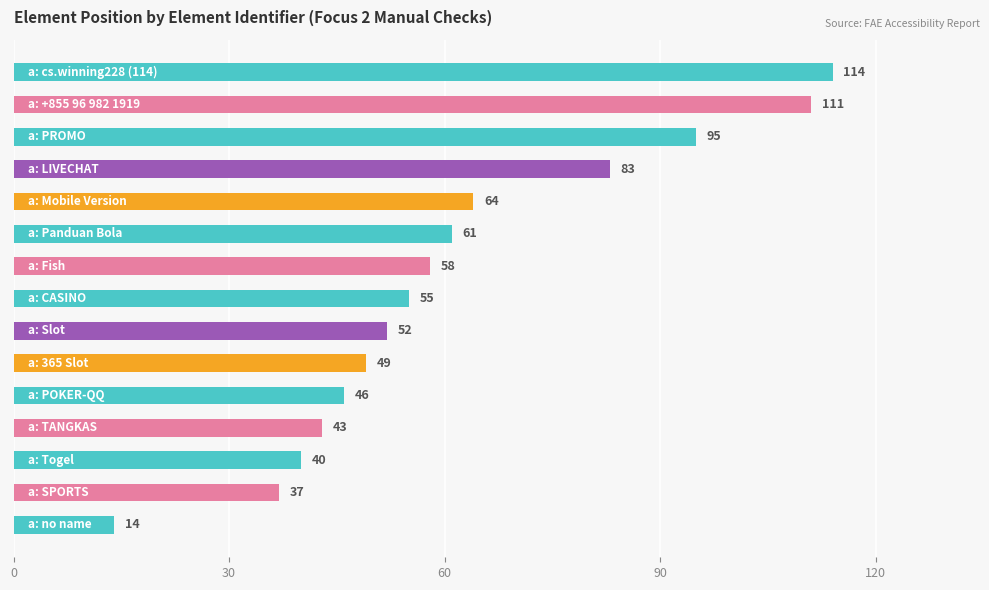

What is the difference between the second highest and minimum values?

97